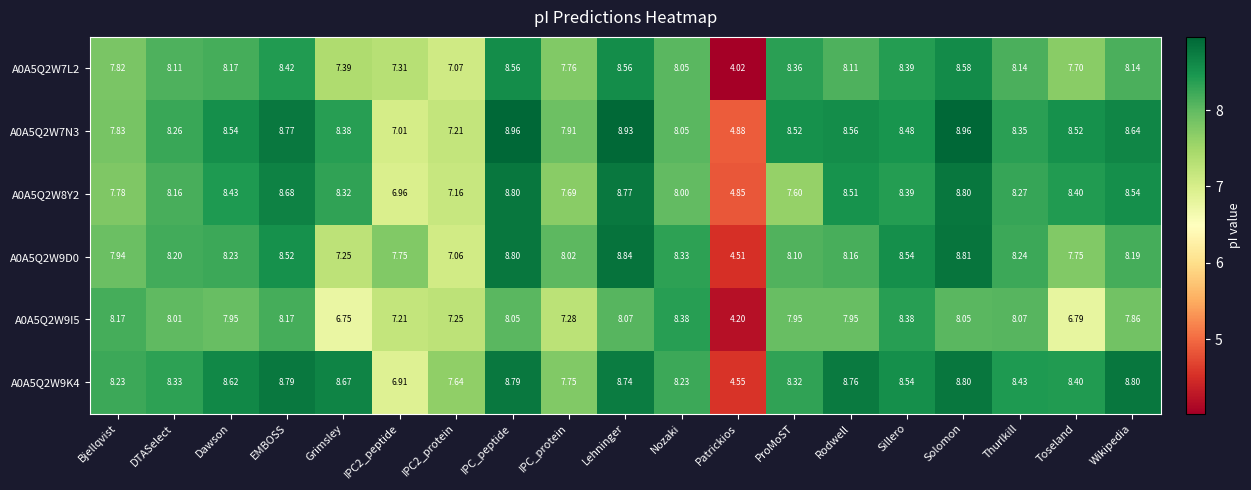

Is the value of A0A5Q2W7N3 at Lehninger greater than the value of A0A5Q2W8Y2 at Rodwell?

Yes